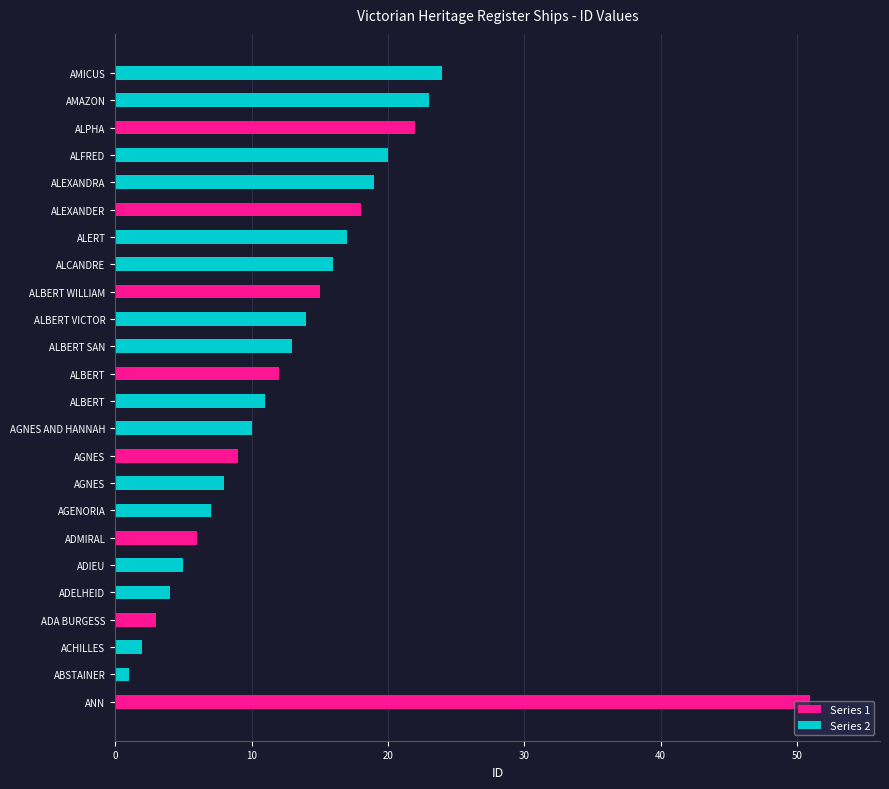

Where does the data first go above 13?

ANN